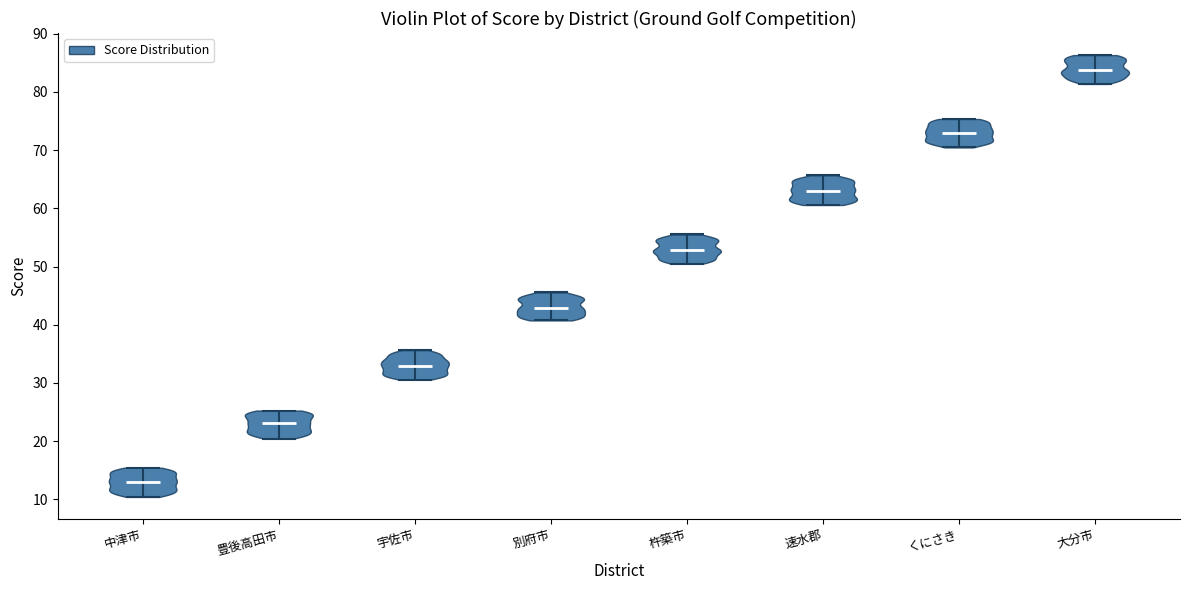

Reading left to right, read every violin against the y-axis: where its median line is, and the lowest and highest points it reaches. The values are not printed on the chart, so give them approximately, as read against the axis.

中津市: median line 13, lowest point 10, highest point 15
豊後高田市: median line 23, lowest point 20, highest point 25
宇佐市: median line 33, lowest point 31, highest point 36
別府市: median line 43, lowest point 41, highest point 46
杵築市: median line 53, lowest point 51, highest point 56
速水郡: median line 63, lowest point 61, highest point 66
くにさき: median line 73, lowest point 70, highest point 75
大分市: median line 84, lowest point 81, highest point 86